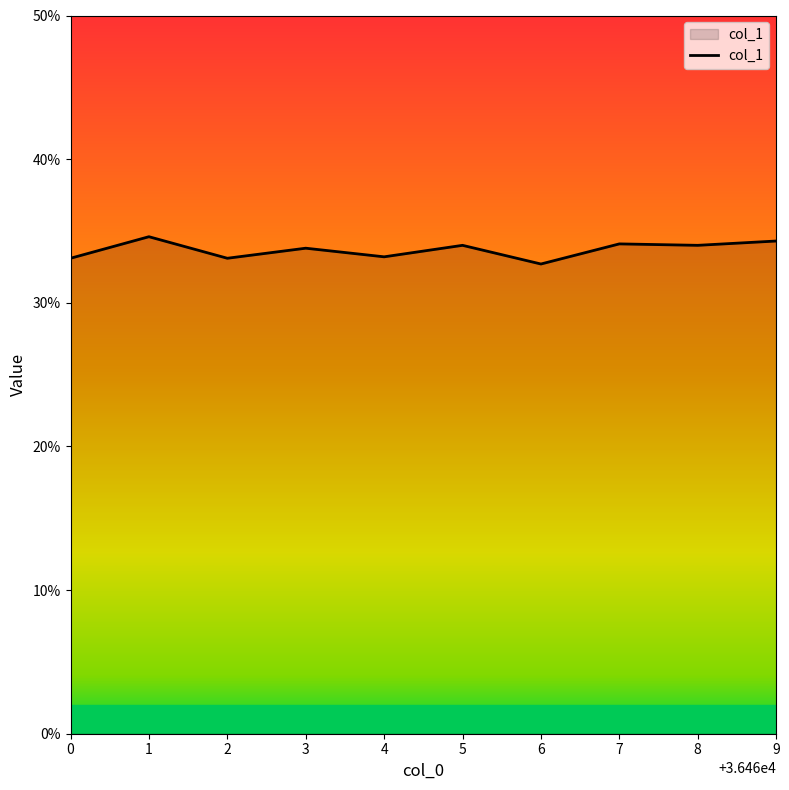

True or false: there are more than 0 points higher than both neighbors.

True